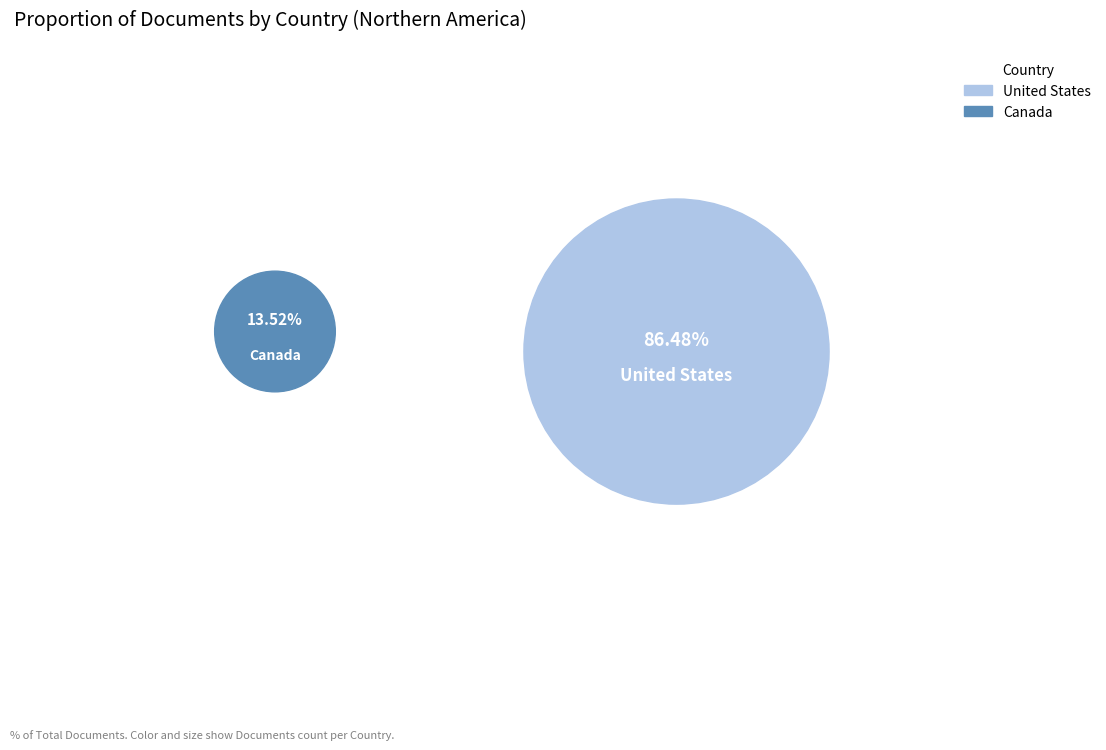

Rank the categories by value from highest to lowest.

United States, Canada